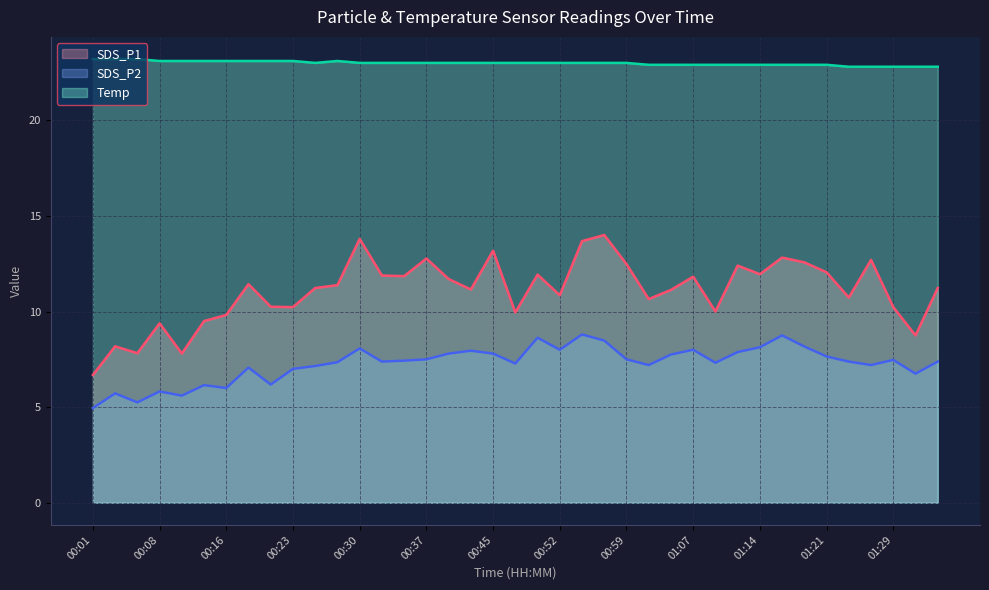

List the series in order of their peak value, highest first.

Temp (line), SDS_P1 (line), SDS_P2 (line)